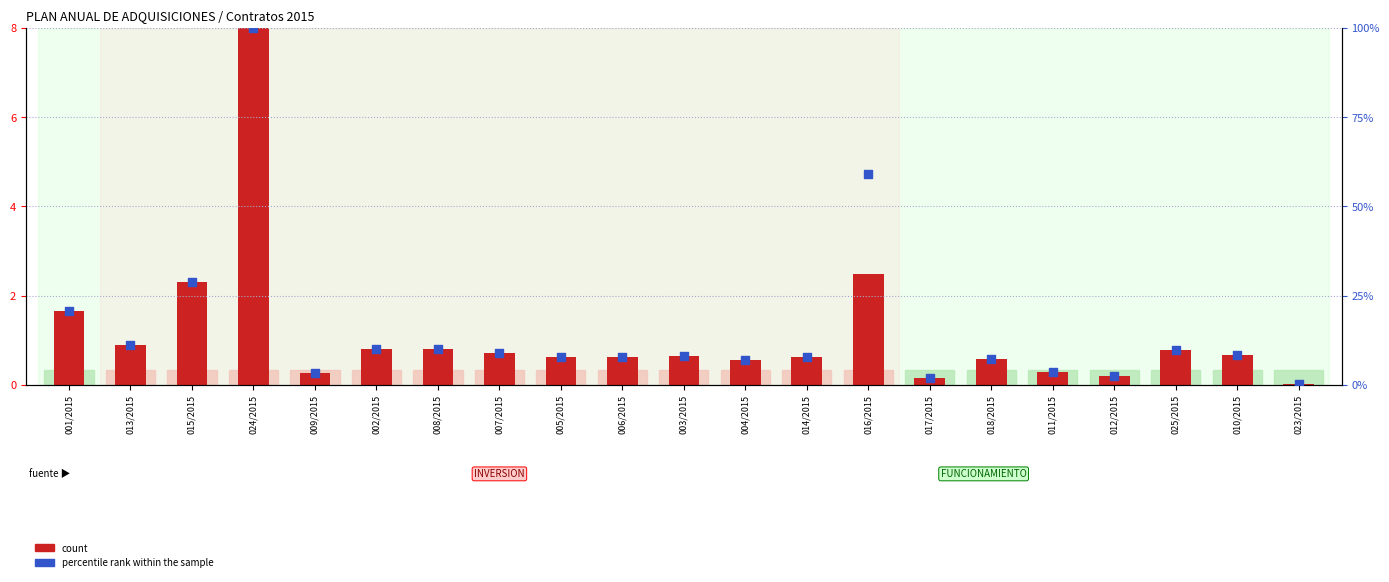

Which series has the largest Y range (max minus min)?

percentile rank within the sample